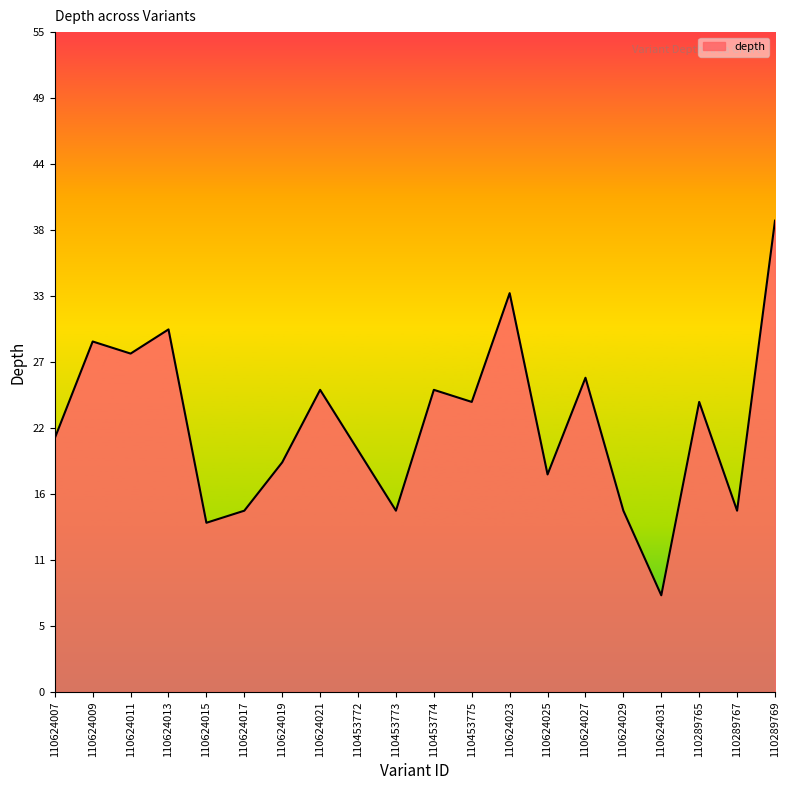

Reading left to right, what are all the values shown in this chart?

21	29	28	30	14	15	19	25	20	15	25	24	33	18	26	15	8	24	15	39